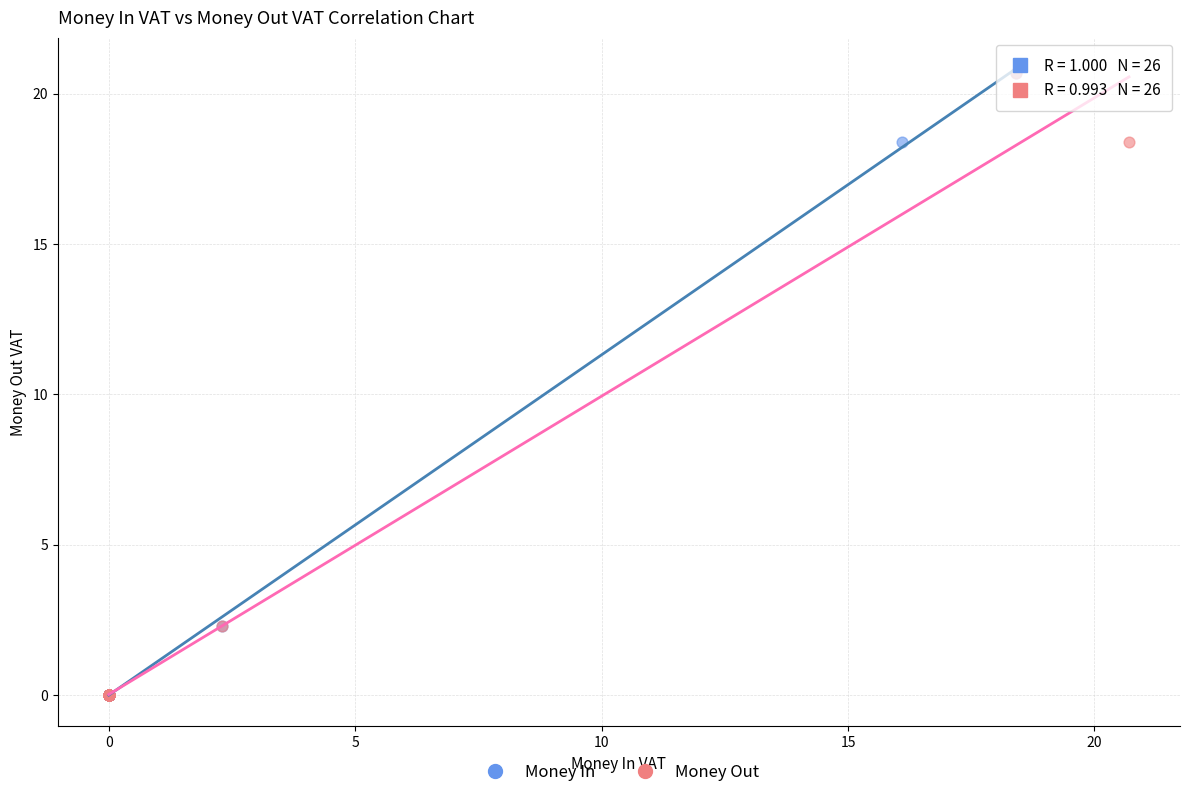

What are all the series names shown in the legend?

Money In, Money Out